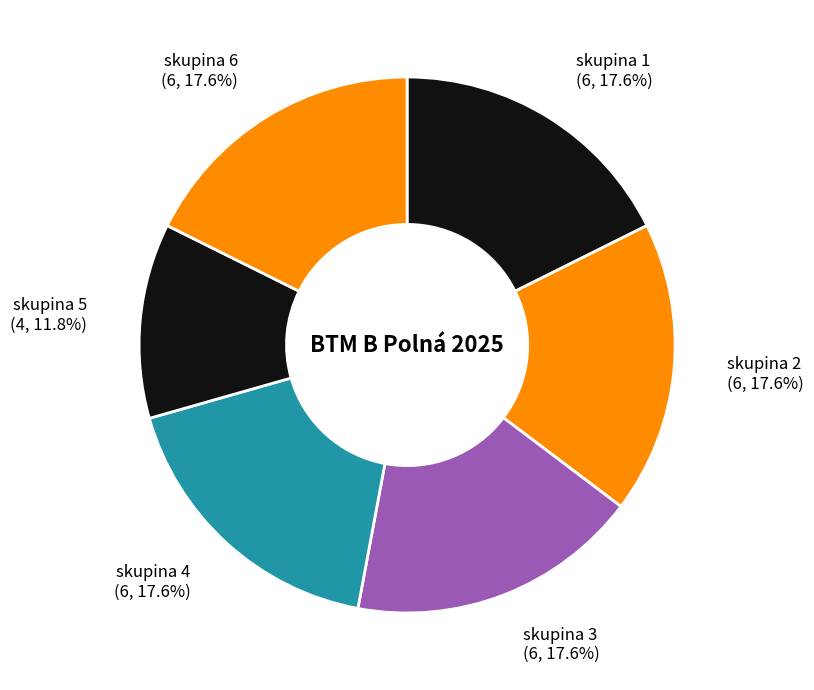

Which slice is the smallest?

skupina 5